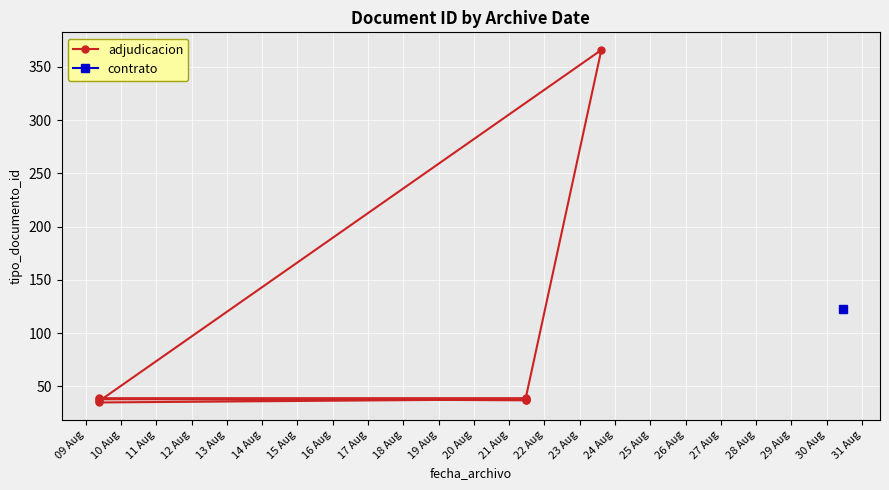

Between 16 Aug and 09 Aug, which is larger?

16 Aug